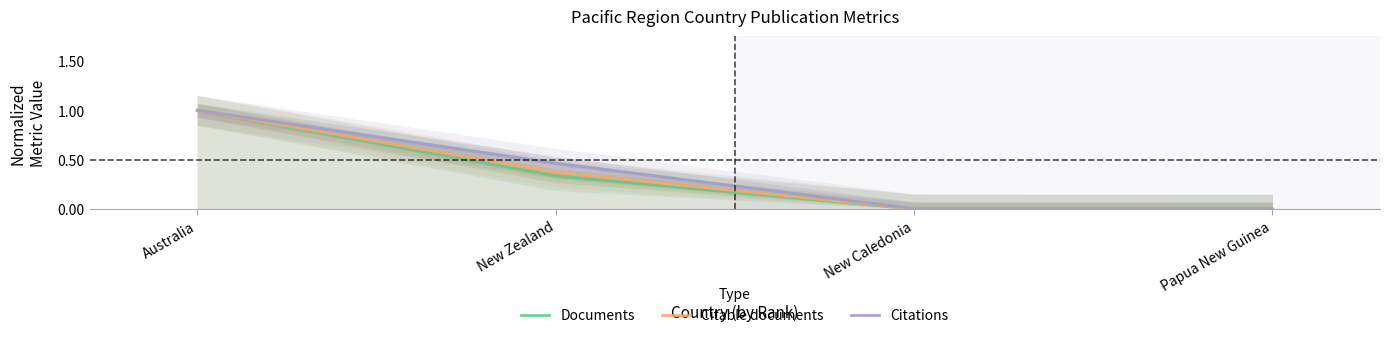

What position from the right is Papua New Guinea?

1